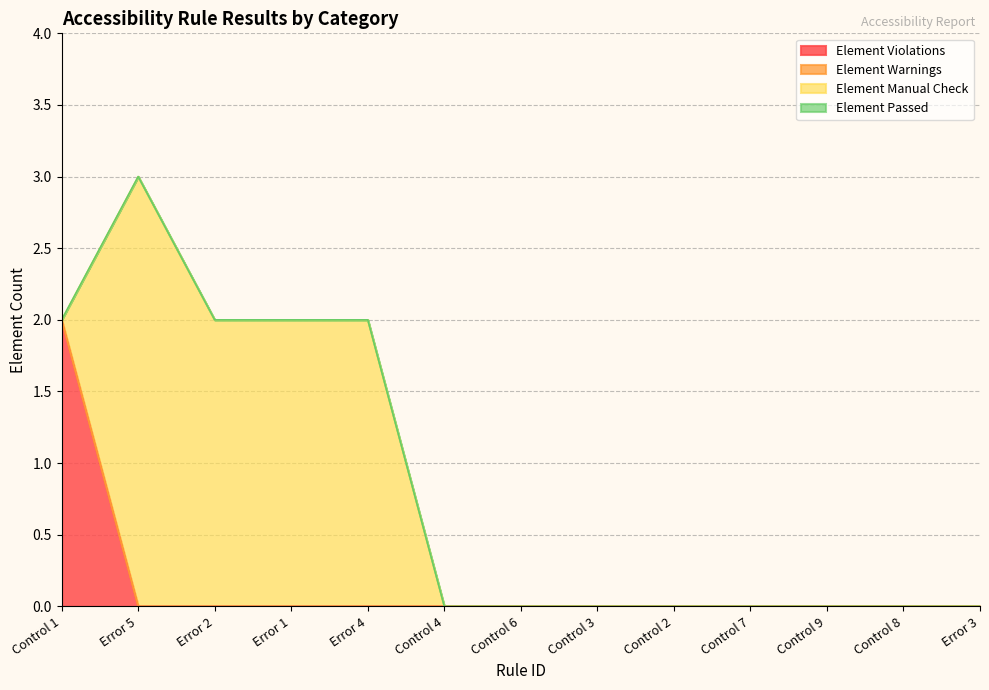

What is the difference between the maximum and minimum values in the Element Manual Check series?

3